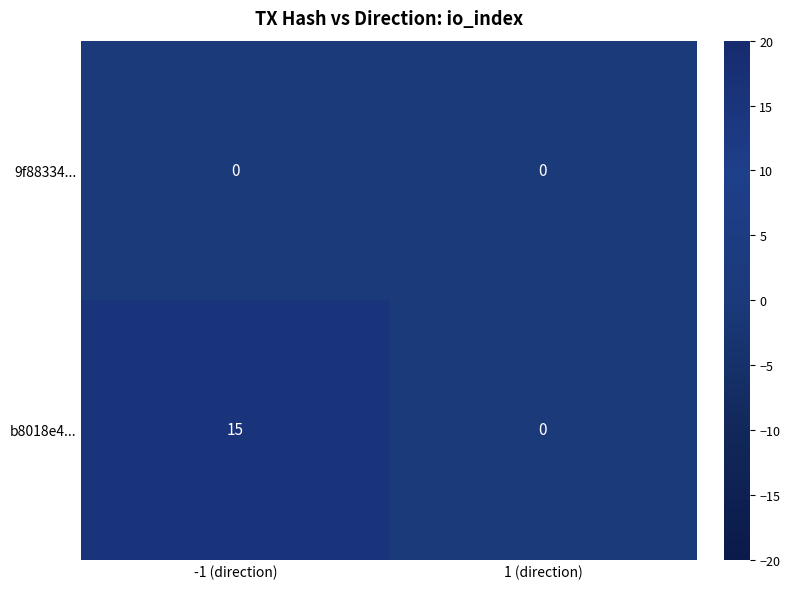

The value of b8018e4... at 1 (direction) is 0. True or false?

True